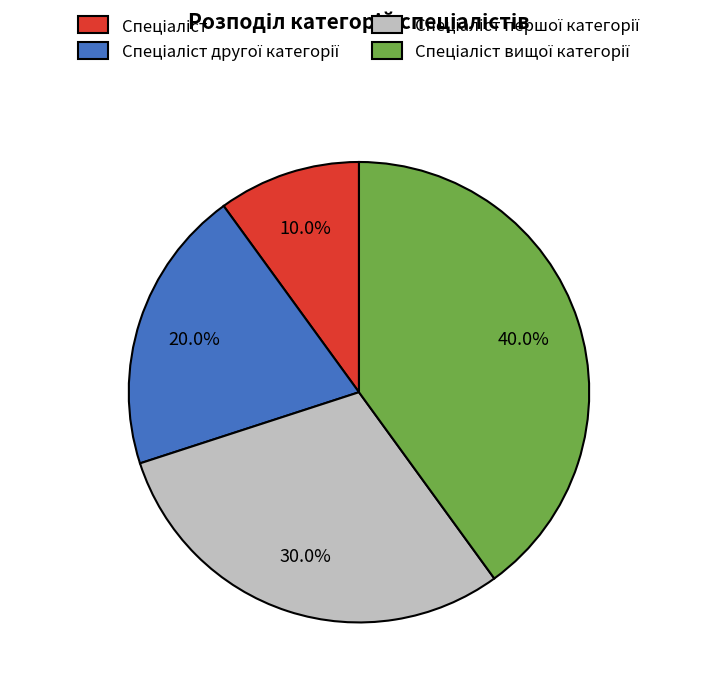

Does any single category account for the majority?

No